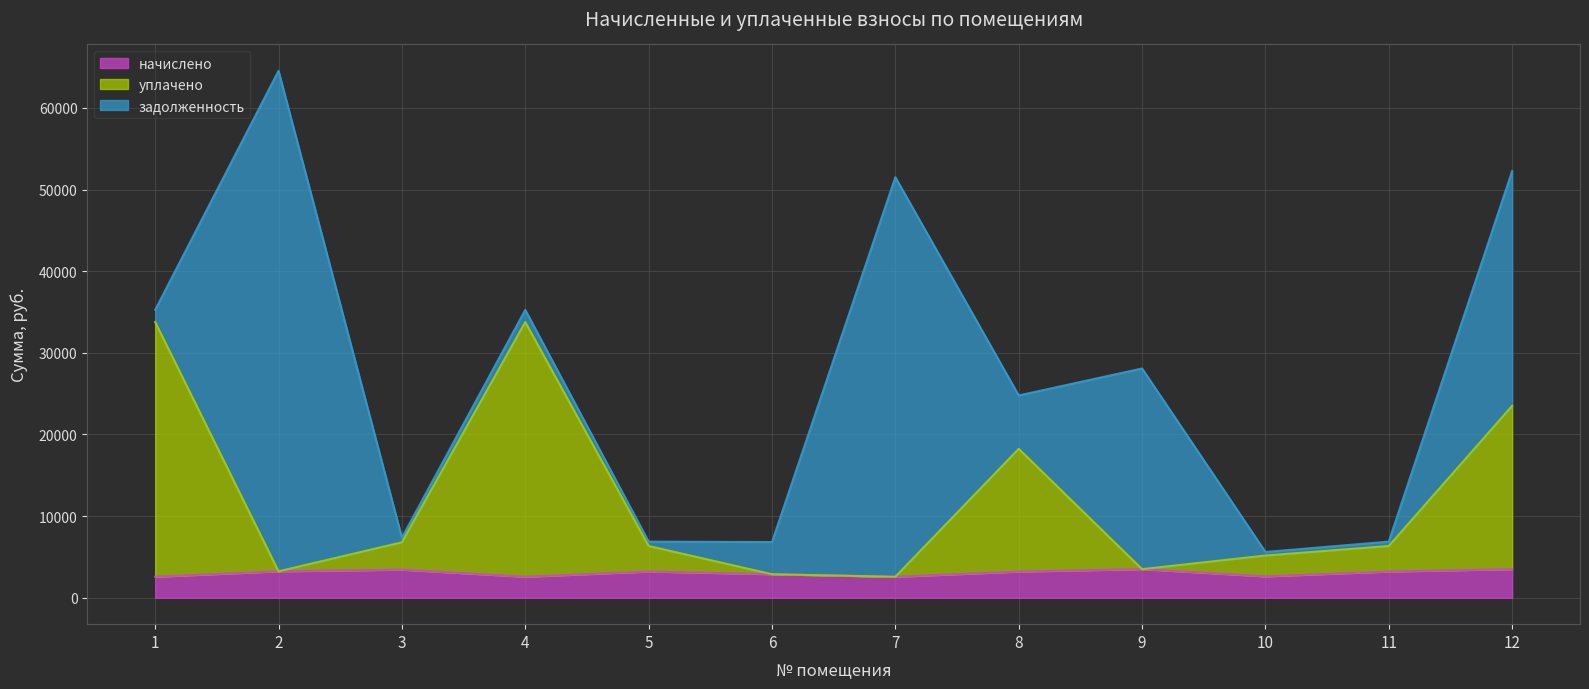

How many interior local peaks does the уплачено series have?

2